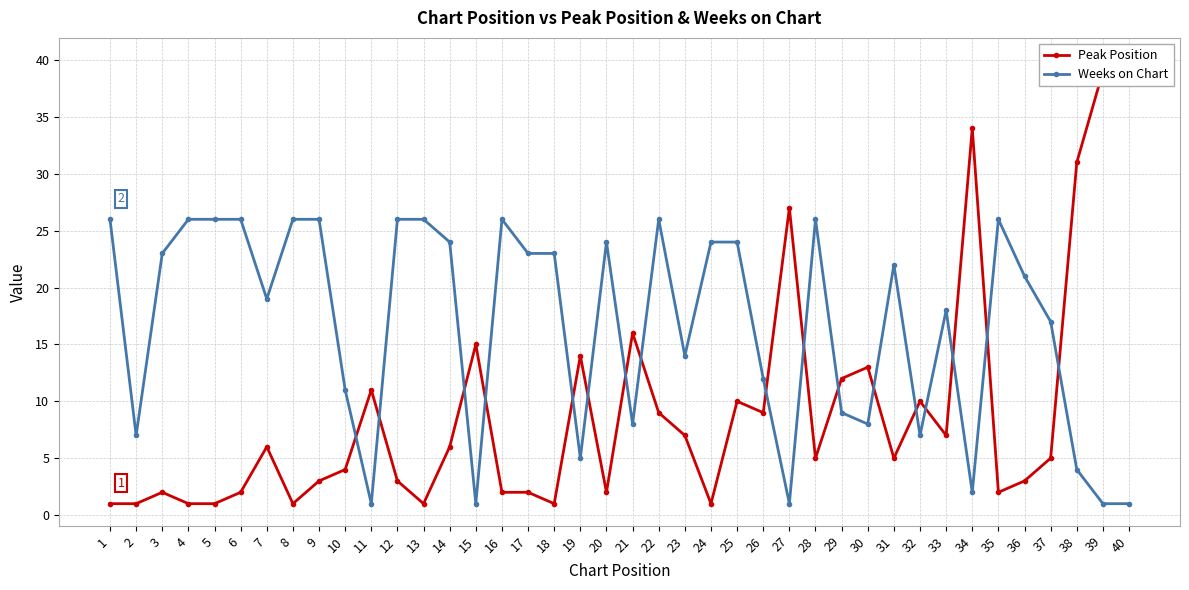

True or false: Peak Position has a value of 12 at 29.

True